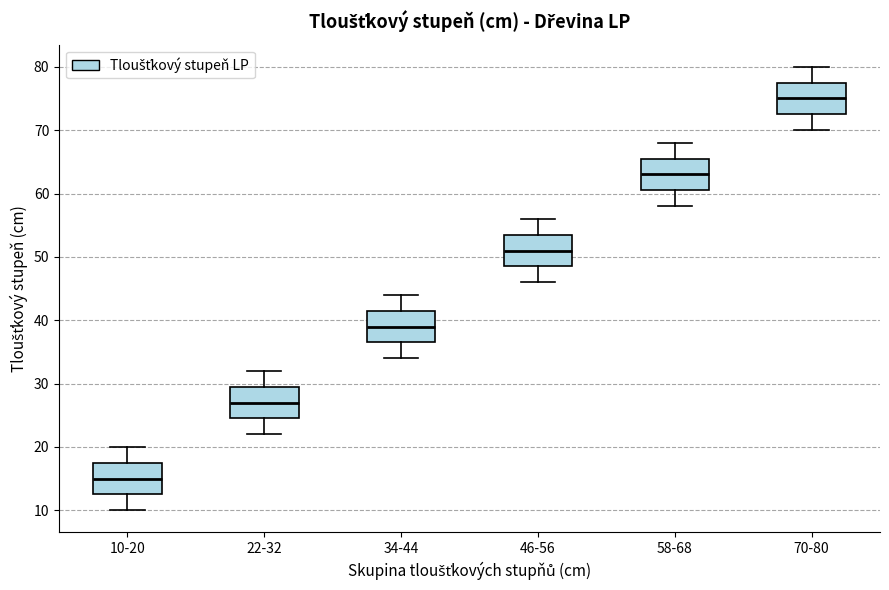

Reading left to right, read every box against the y-axis: the position of its median line, the range the box covers, and the ends of its whiskers. The values are not printed on the chart, so give them approximately, as read against the axis.

10-20: median 15, box 13 to 18, whiskers 10 to 20
22-32: median 27, box 25 to 30, whiskers 22 to 32
34-44: median 39, box 37 to 42, whiskers 34 to 44
46-56: median 51, box 49 to 54, whiskers 46 to 56
58-68: median 63, box 61 to 66, whiskers 58 to 68
70-80: median 75, box 73 to 78, whiskers 70 to 80